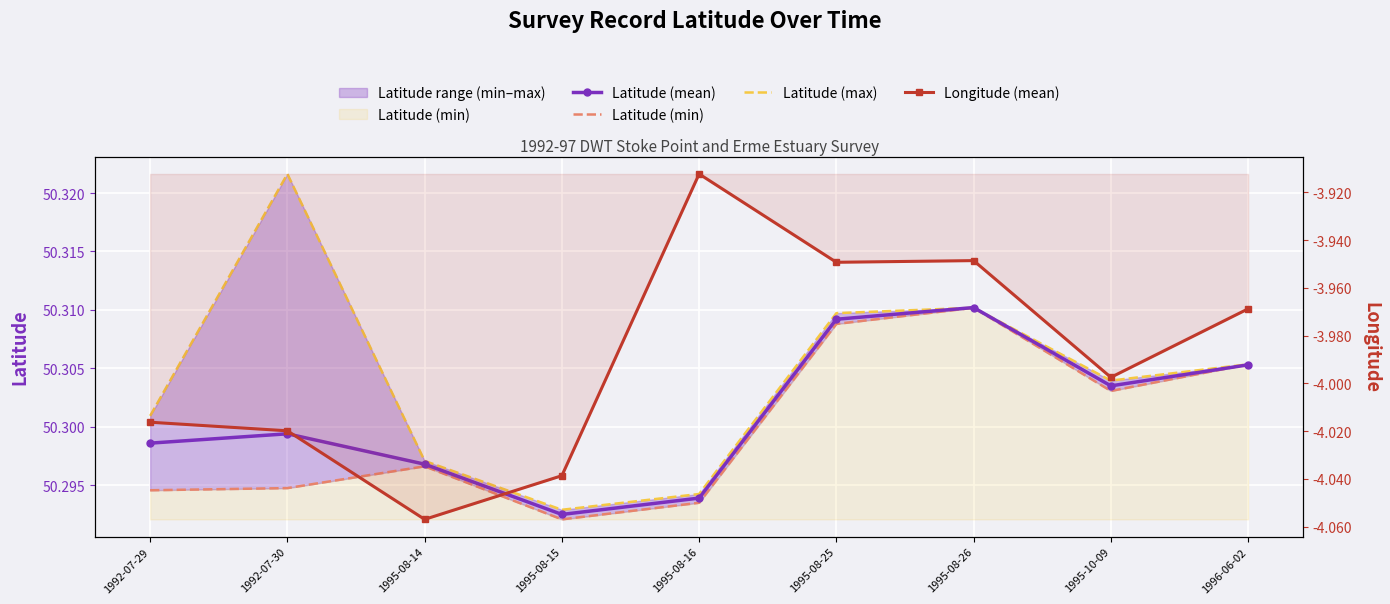

In Longitude (mean), how many points are higher than both neighbors (excluding endpoints)?

2